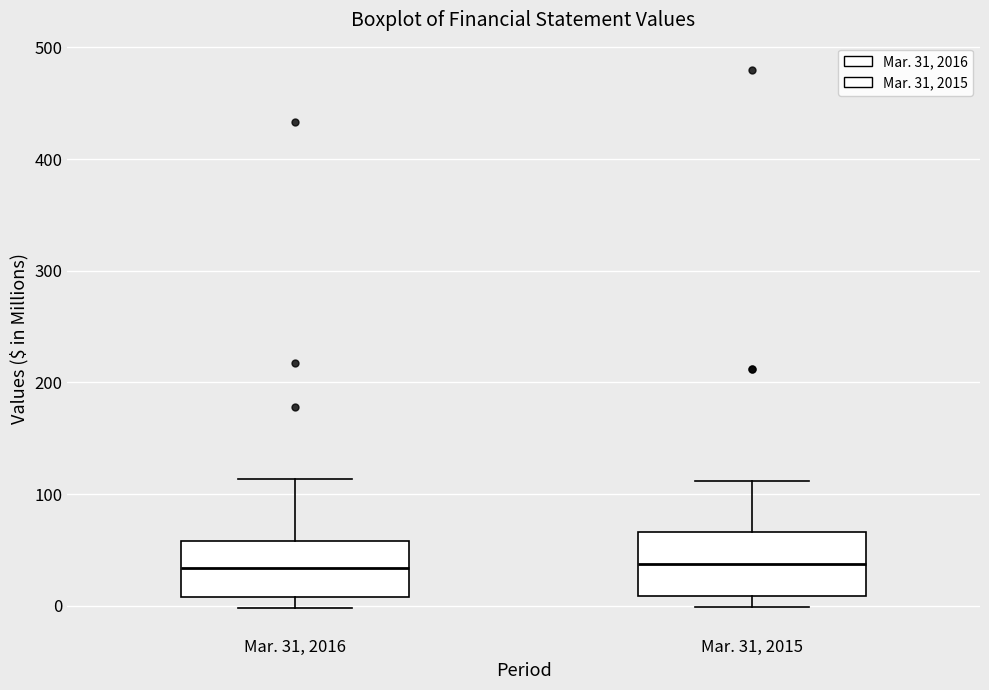

Reading left to right, transcribe this box plot: for each box, give where its median line is, the range the box spans, and where its two whiskers end, as read against the y-axis. The values are not printed on the chart, so give them approximately, as read against the axis.

Mar. 31, 2016: median 30, box 10 to 60, whiskers 0 to 110
Mar. 31, 2015: median 40, box 10 to 70, whiskers 0 to 110